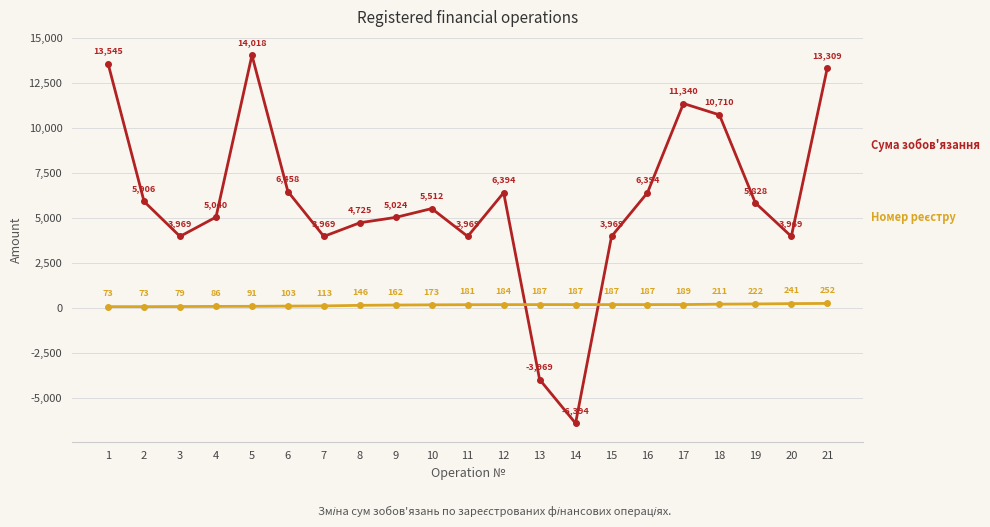

At which category is the sum across all series the highest?

5